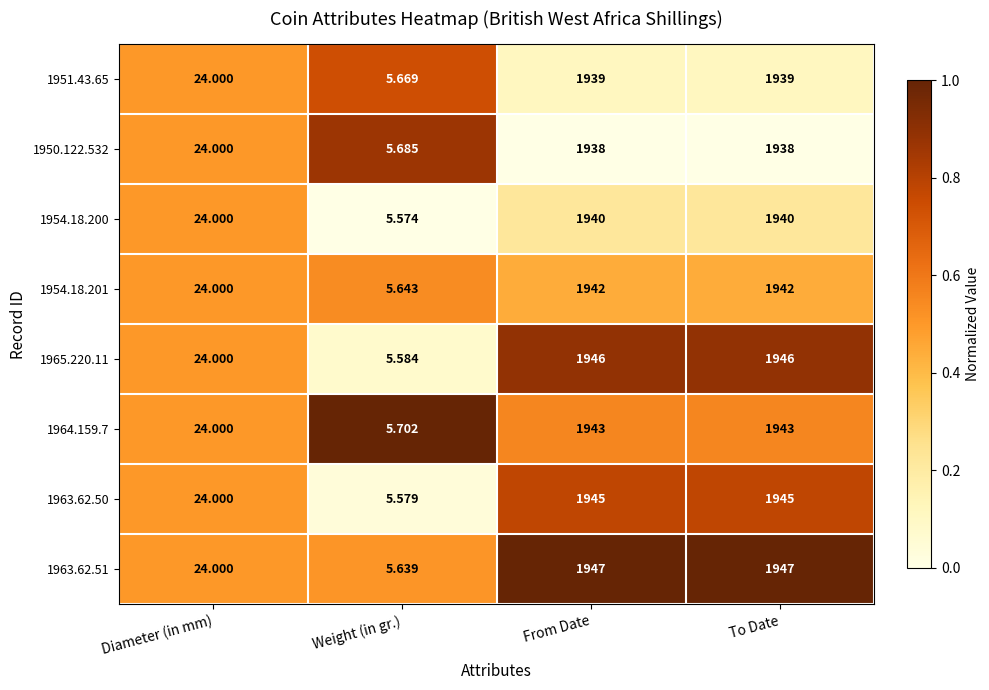

At which label is 1951.43.65 closest to 972?

Diameter (in mm)